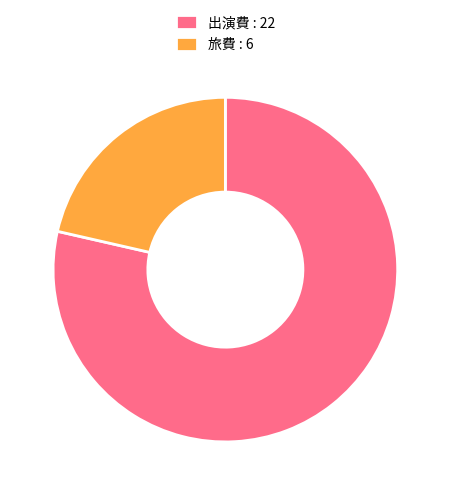

What is the smallest slice in the pie chart?

旅費